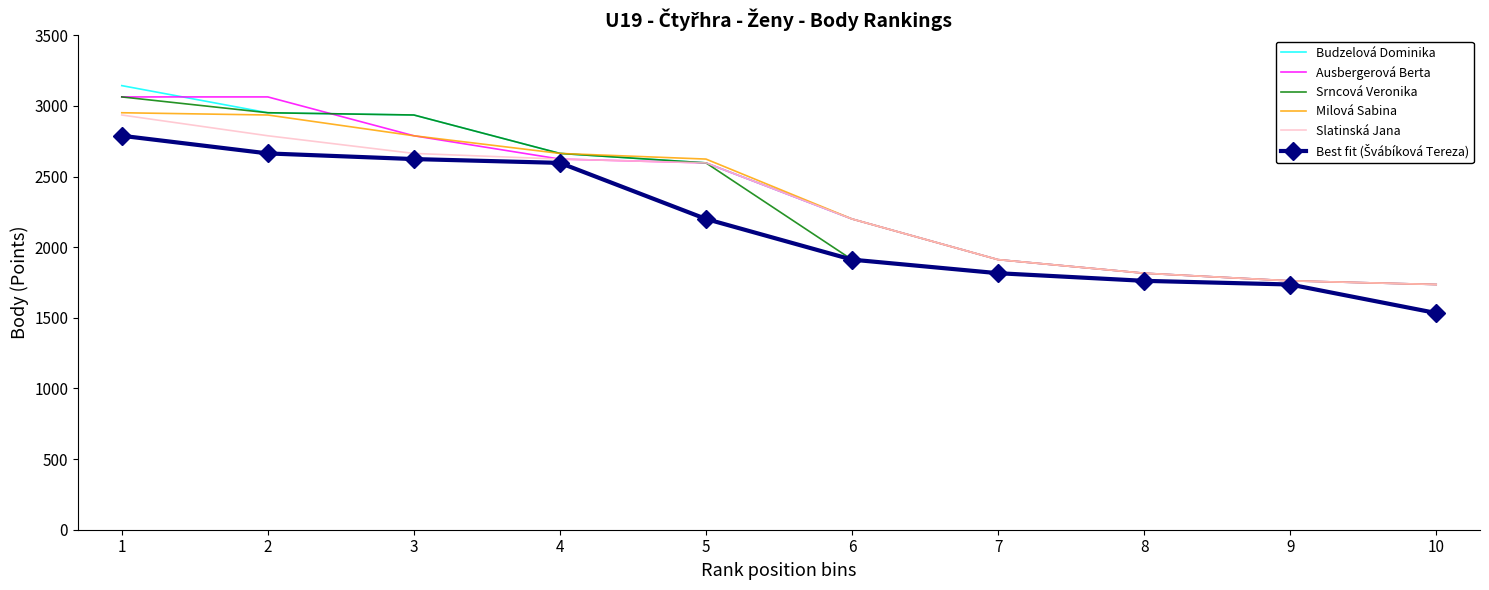

What is the total value across all series at 6?

12624